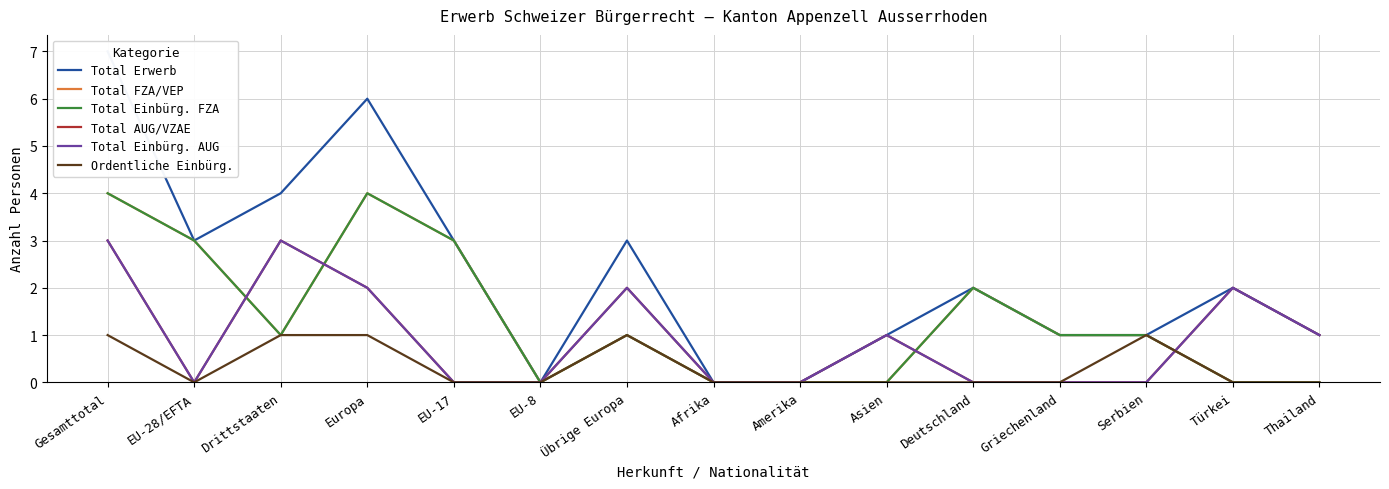

What are all the series names shown in the legend?

Total Erwerb, Total FZA/VEP, Total Einbürg. FZA, Total AUG/VZAE, Total Einbürg. AUG, Ordentliche Einbürg.